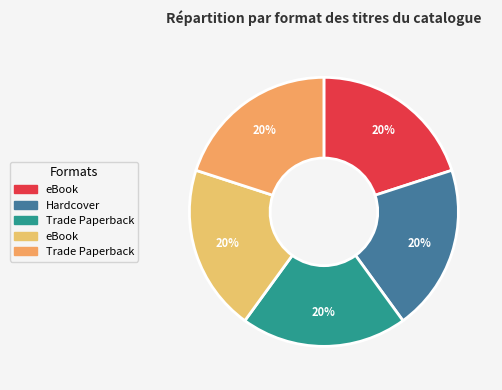

Count the number of slices in the pie.

5